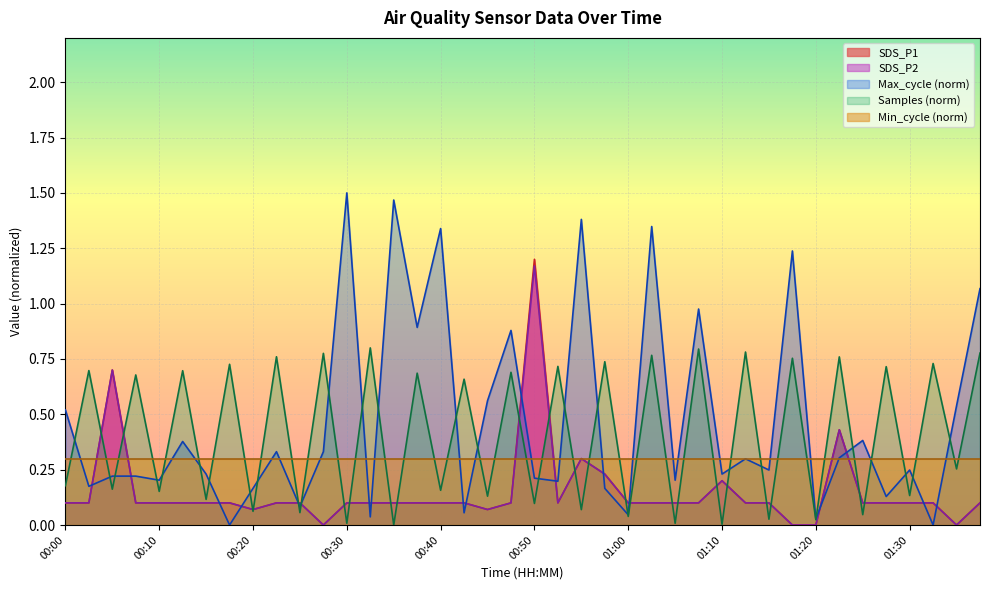

What is the value of the SDS_P2 point at the 26th from the left?

0.1